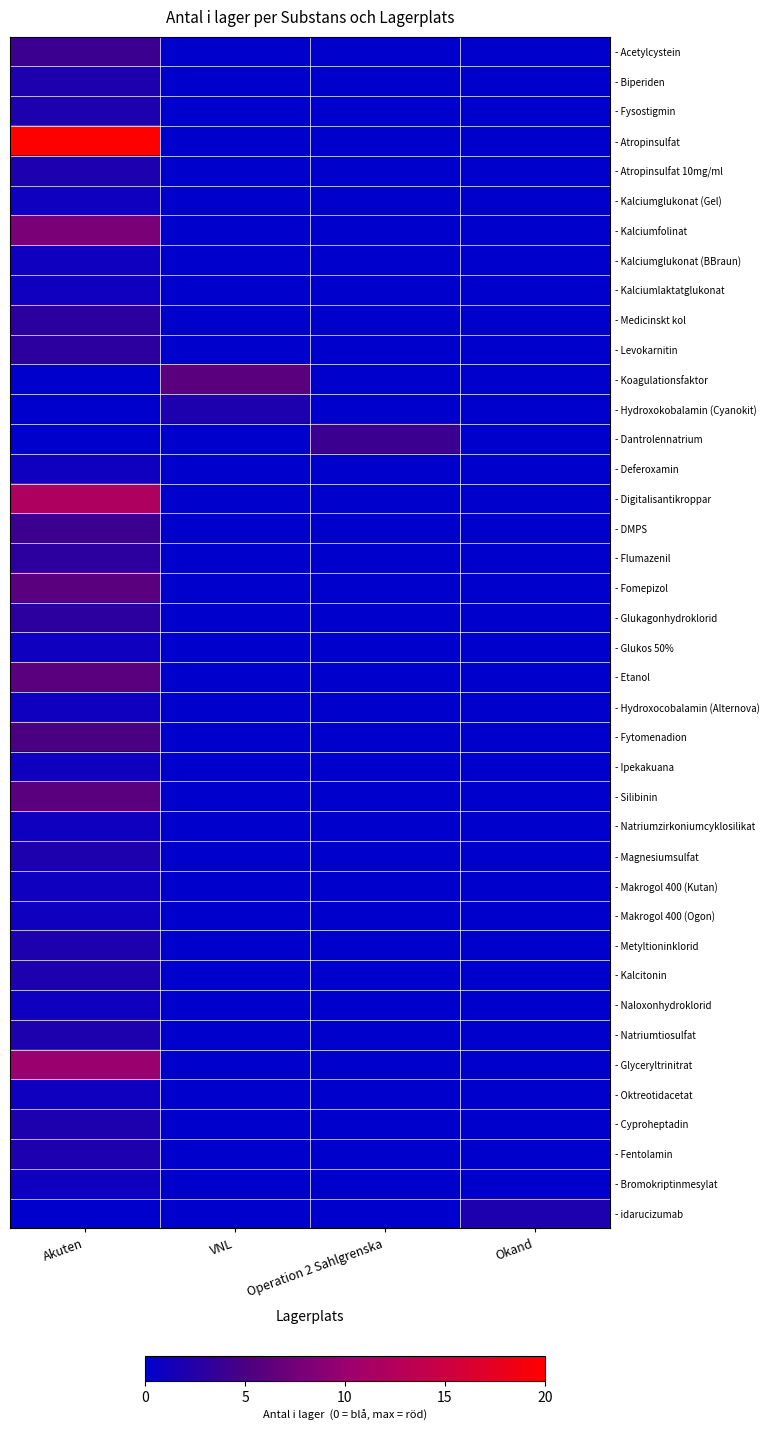

Between Akuten and Okand, which is larger?

Akuten